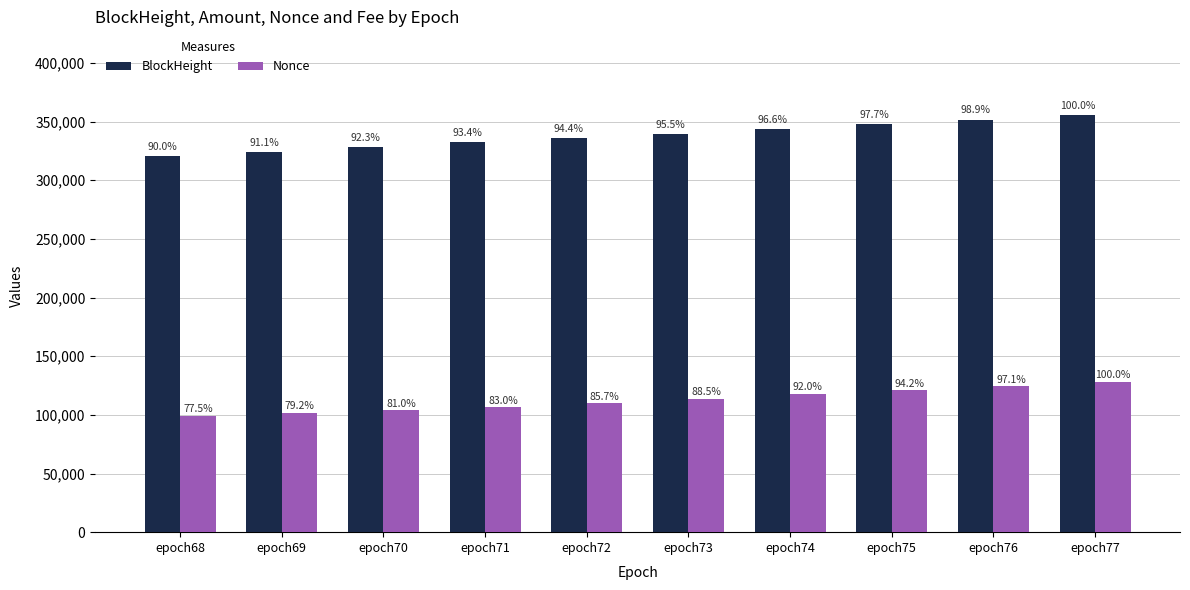

What is the lowest value of the BlockHeight series?

320185